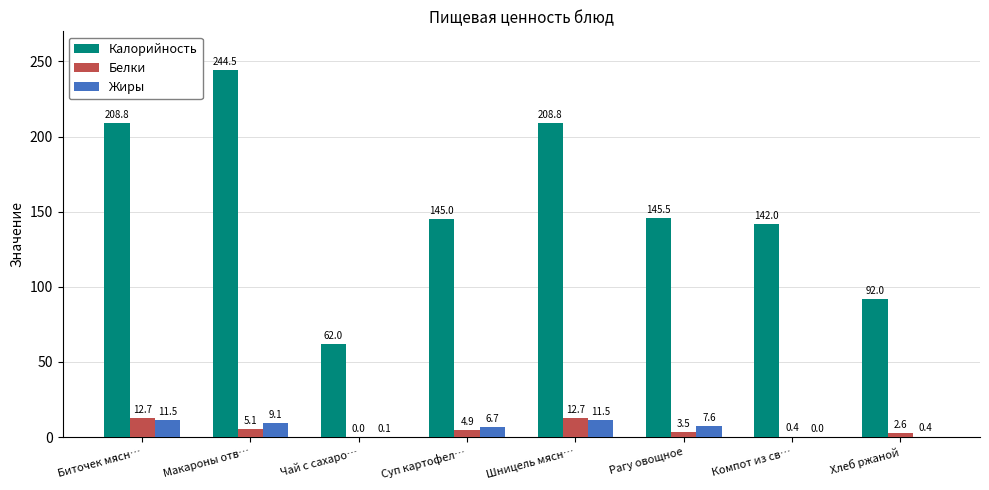

How many data points does each series have?

8